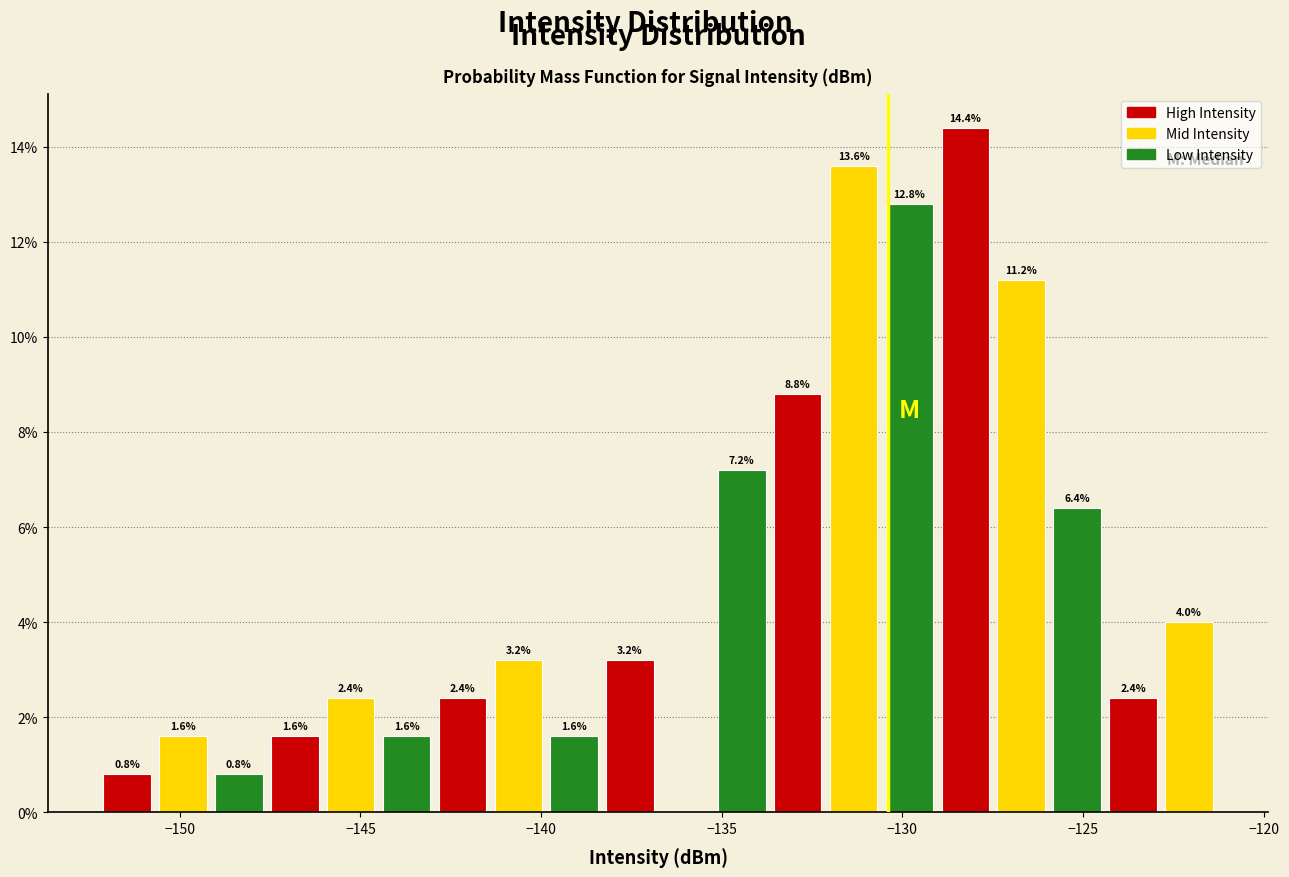

Read against the x-axis, roughly where is the centre of the tallest bar?

-128.5